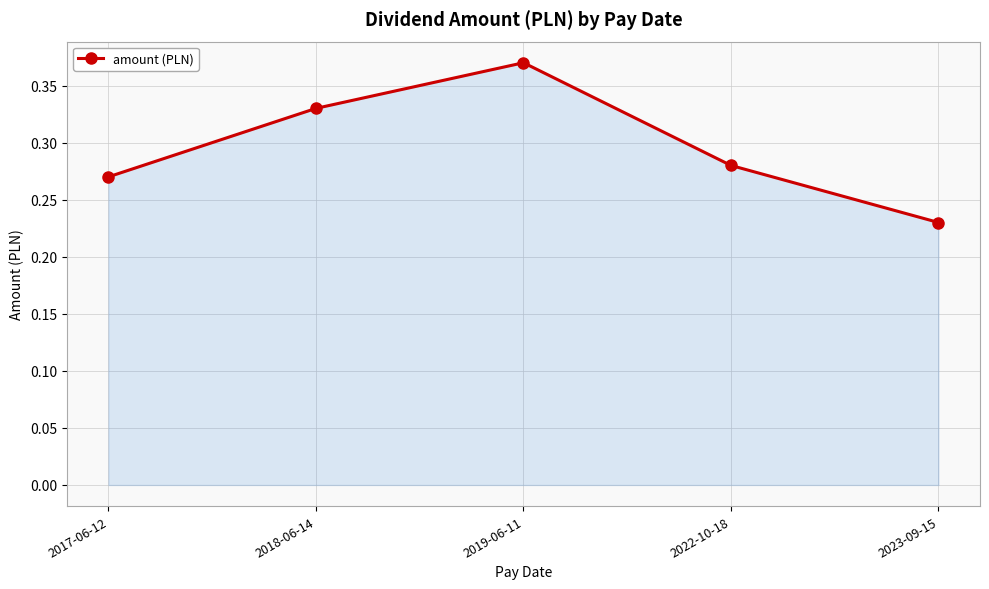

How many lines are shown in the chart?

1